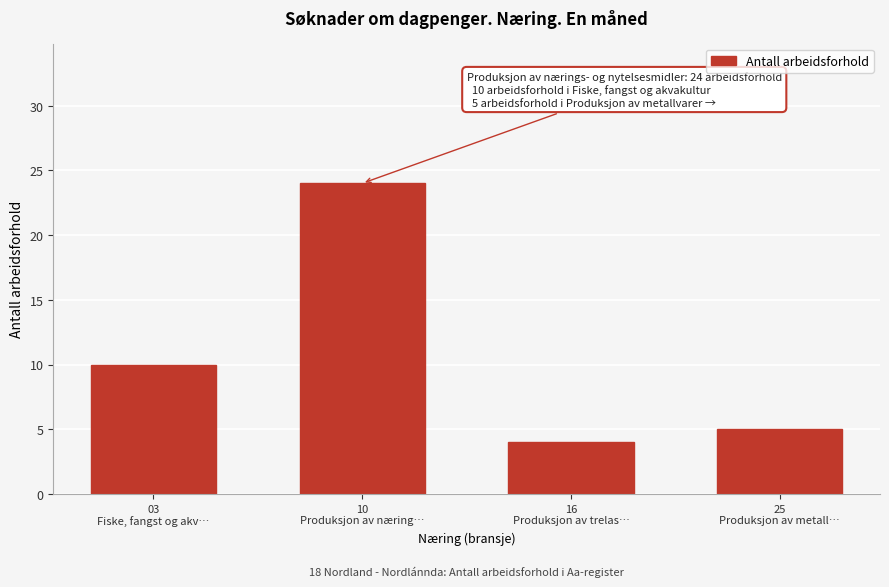

Reading left to right, transcribe all the data shown in this chart.

10	24	4	5